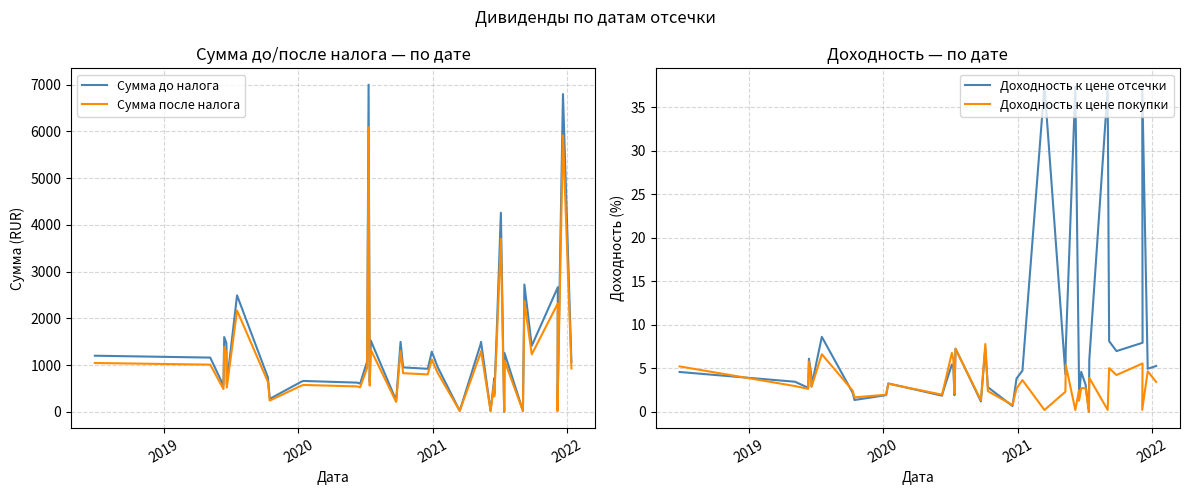

Which series has the largest total across all categories?

Сумма до налога